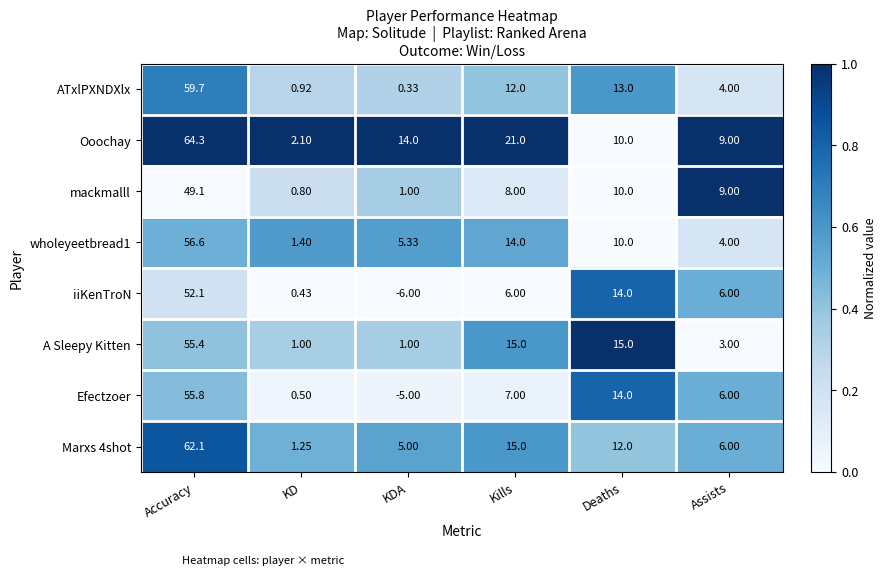

Between KDA and Kills, which series saw the biggest shift?

A Sleepy Kitten